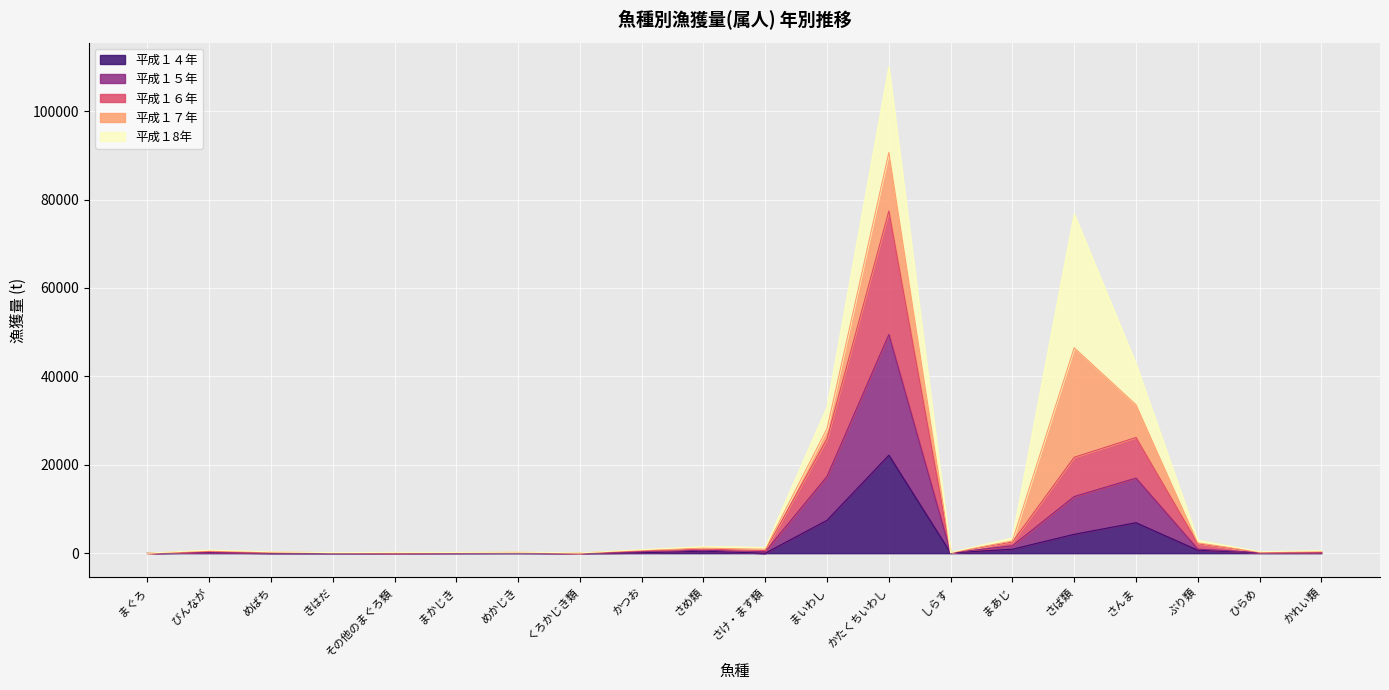

In 平成１５年, how many points are higher than both neighbors (excluding endpoints)?

5